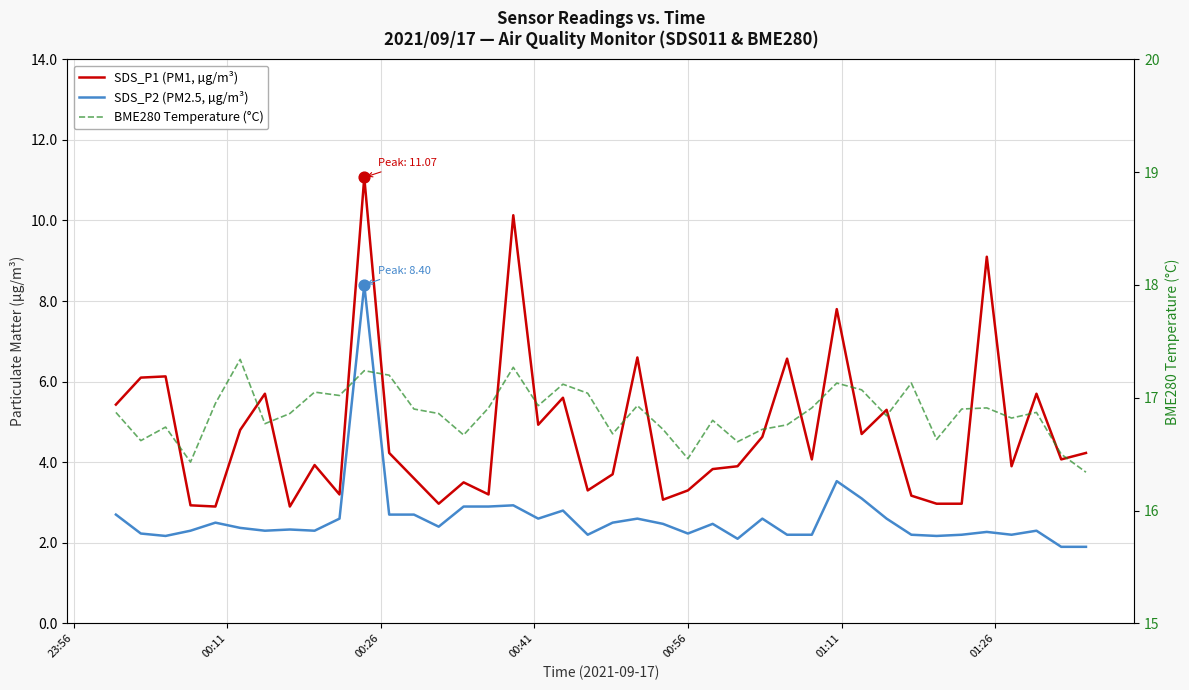

Which series contains the highest Y value?

BME280 Temperature (°C)